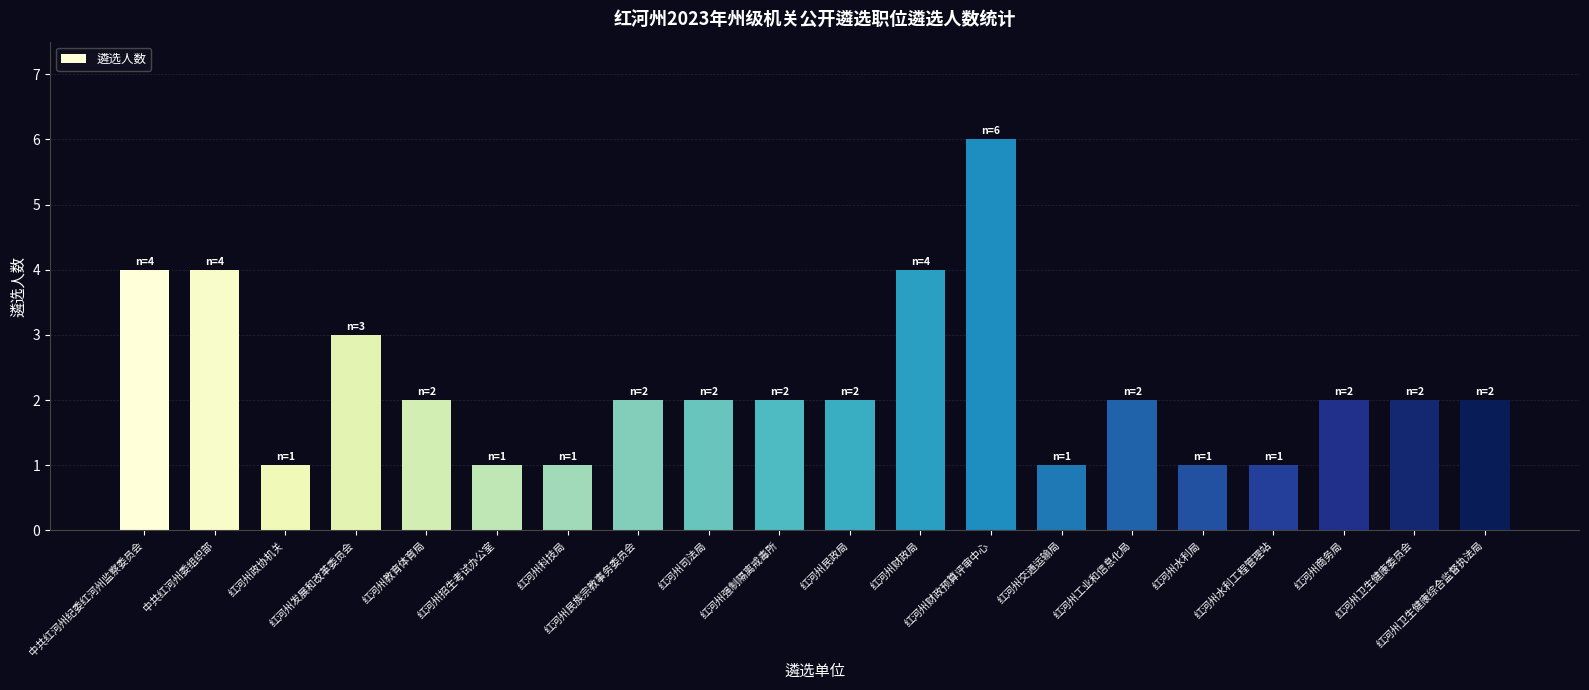

What is the label of the 6th bar from the right?

红河州工业和信息化局